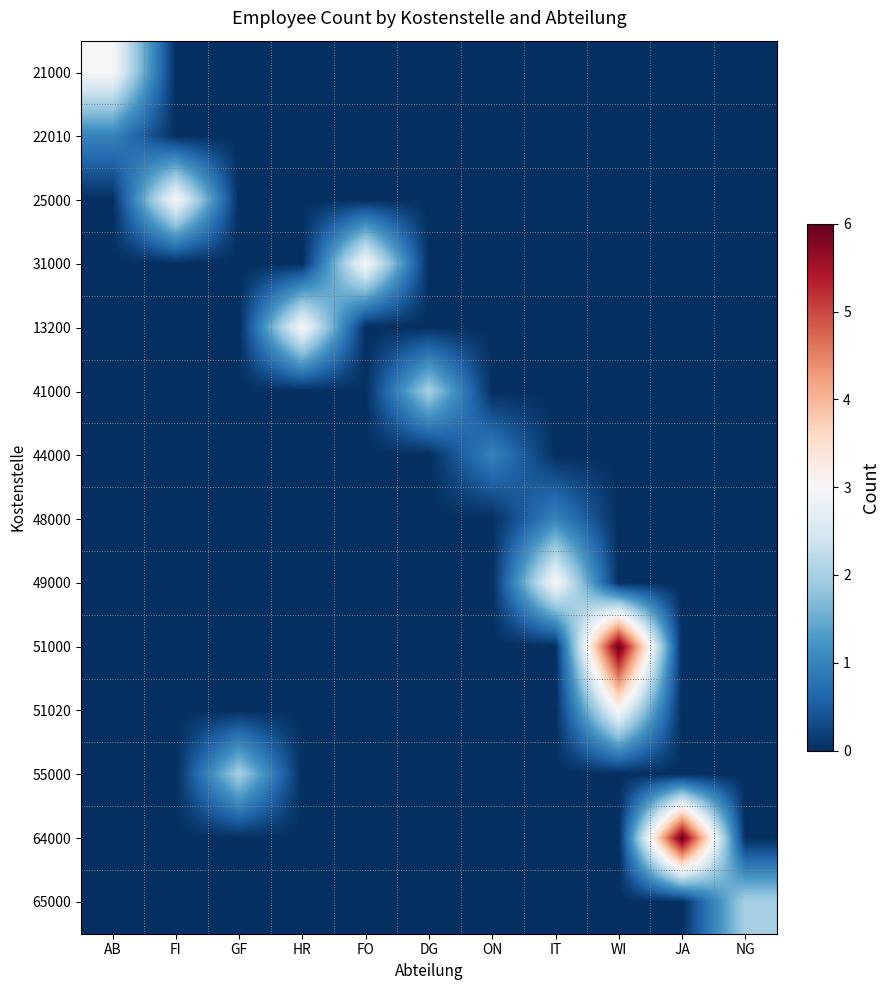

What is the spread (max minus min) of values at NG?

2